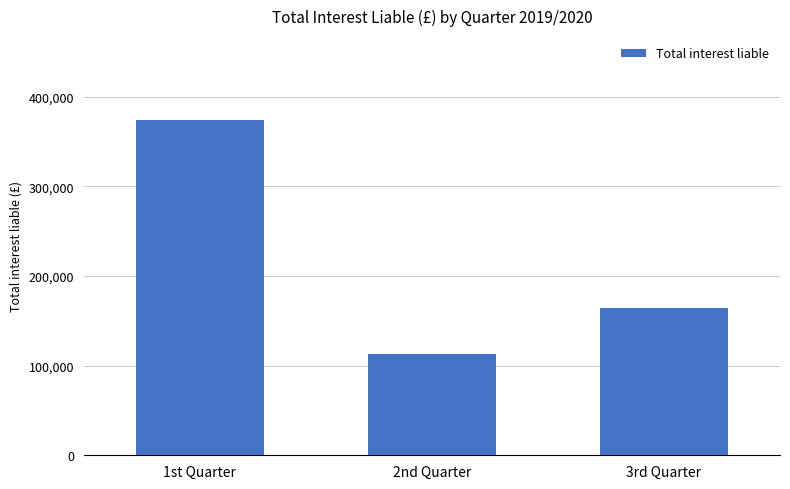

The chart shows a value of 494501 at 1st Quarter. True or false?

False